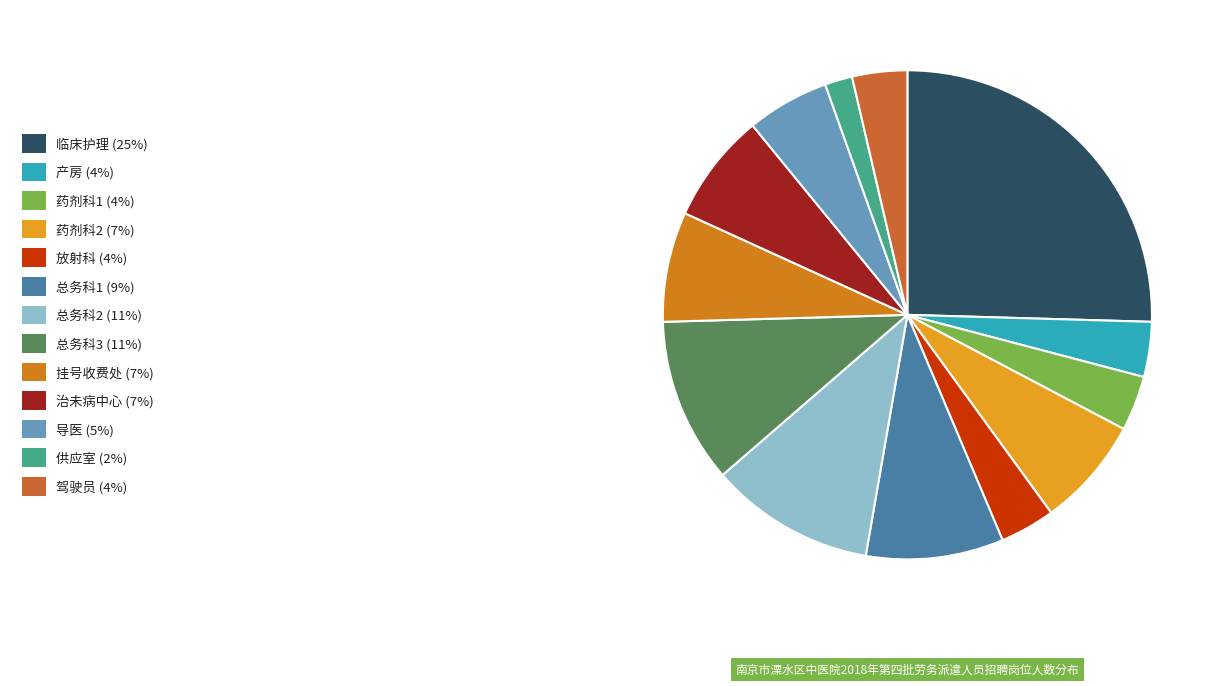

Which category has the smallest portion of the pie?

供应室